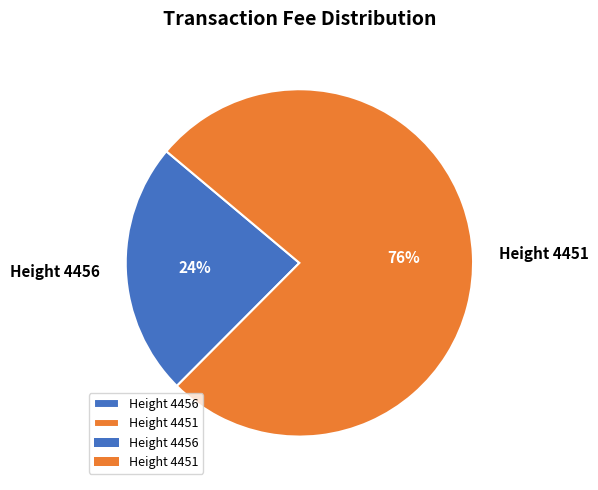

Which category has the biggest portion of the pie?

Height 4451